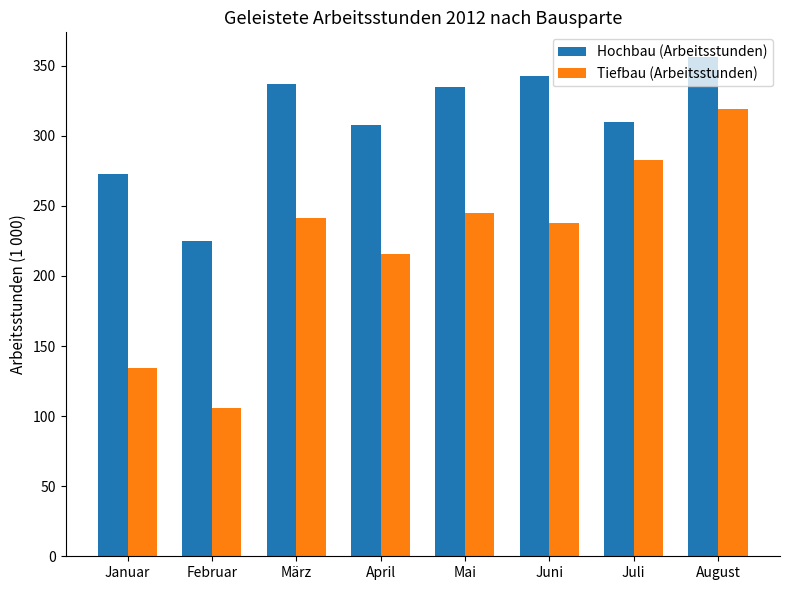

What is the approximate value of Tiefbau (Arbeitsstunden) at August?

319